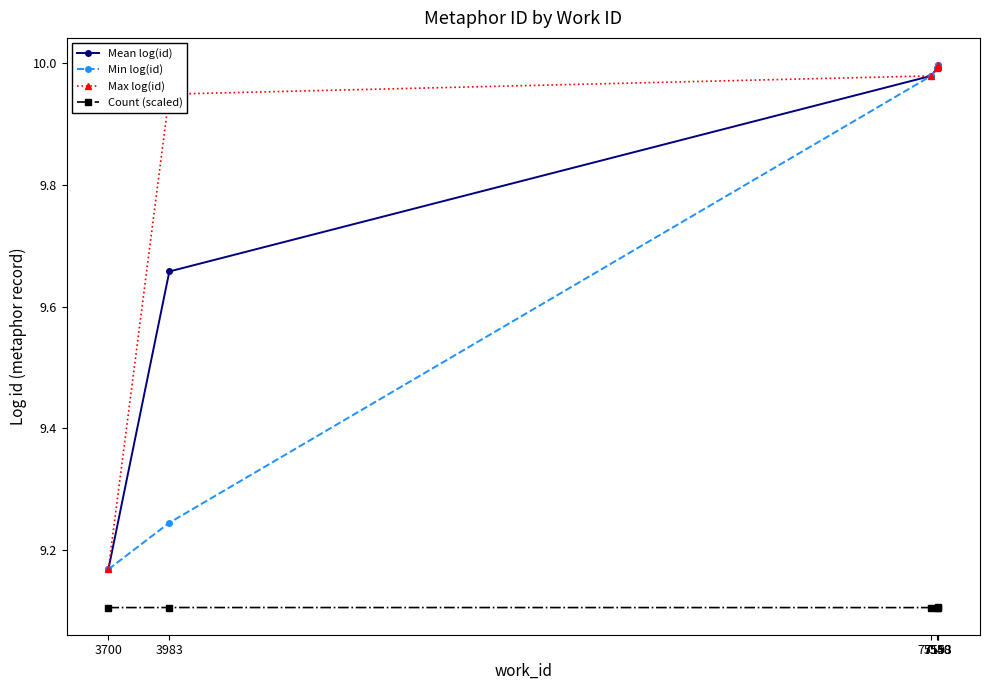

At how many categories does at least one series exceed 9?

6